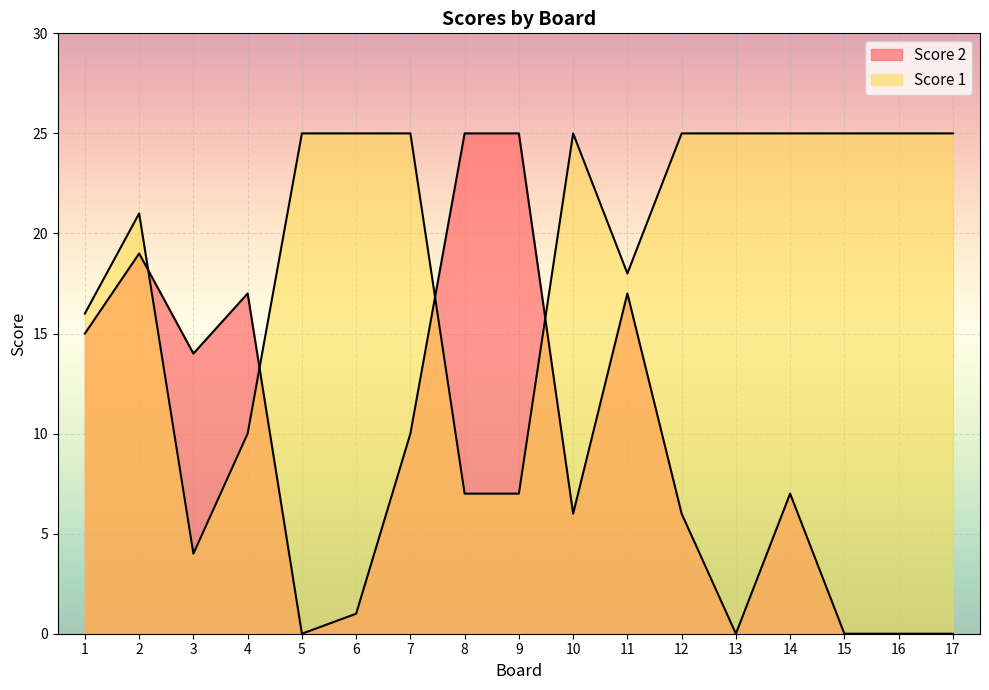

Does the chart display data point markers on the line(s)?

No